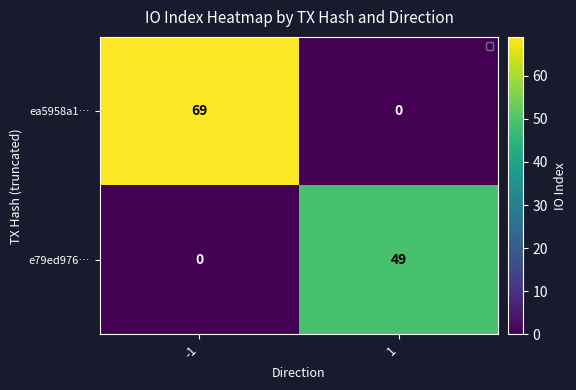

Reading right to left, what are all the values shown in this chart?

ea5958a1…: 0	69
e79ed976…: 49	0